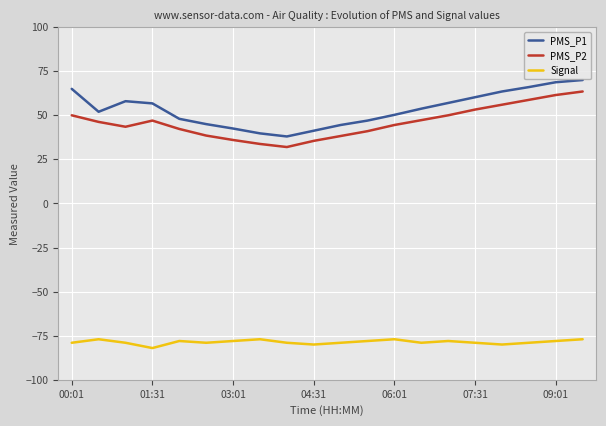

What is the maximum value for PMS_P1?

70.0